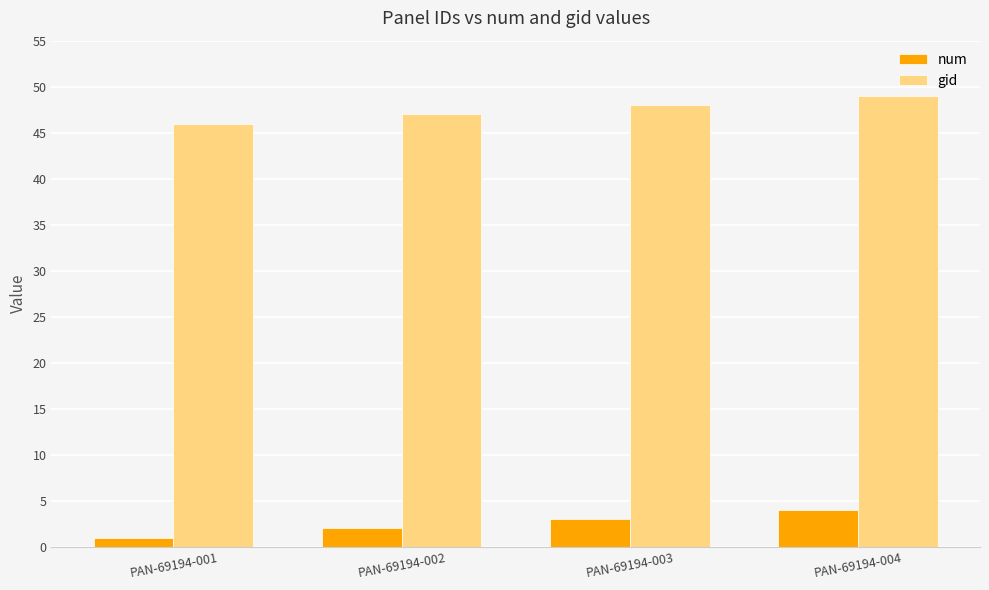

How many groups of bars are there?

4